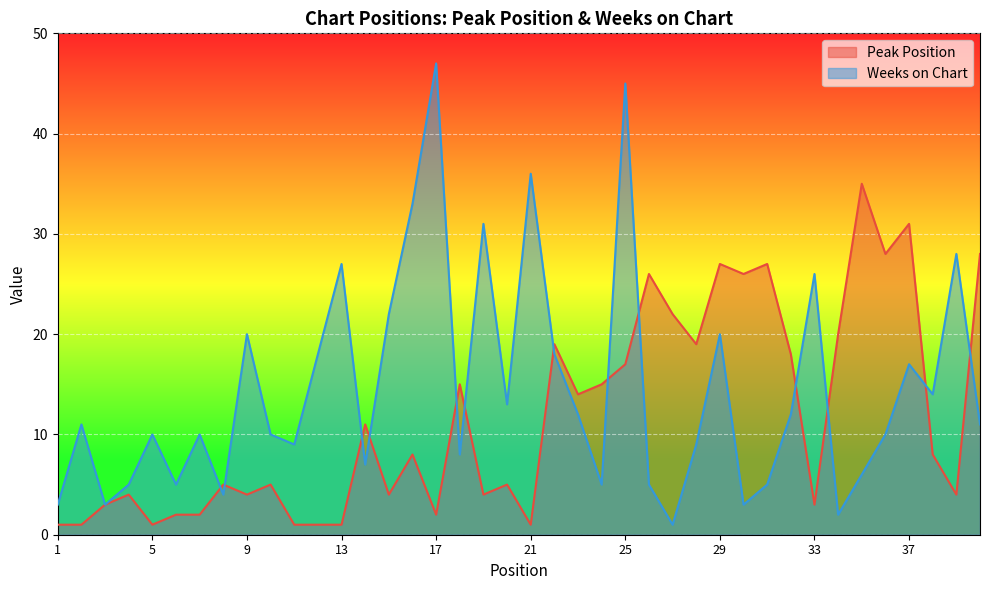

Which series has the largest total across all categories?

Weeks on Chart